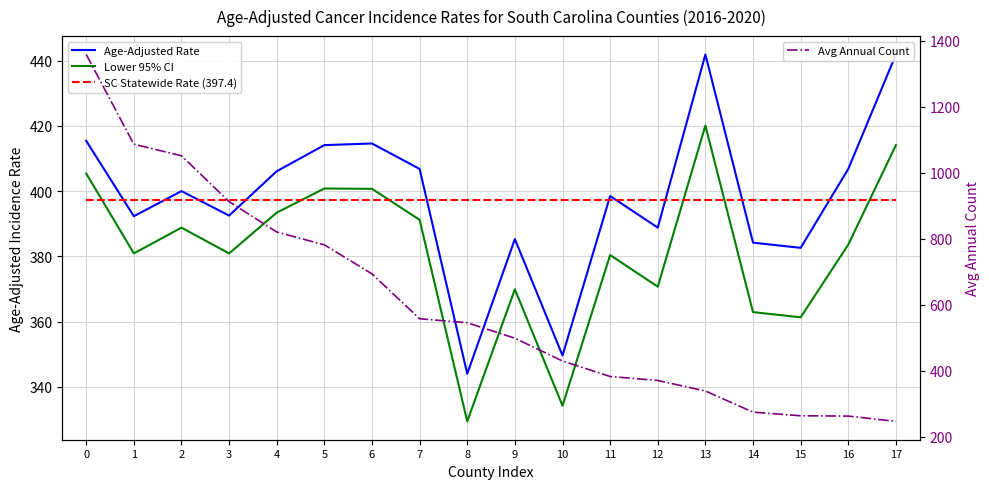

Does the chart display data point markers on the line(s)?

No